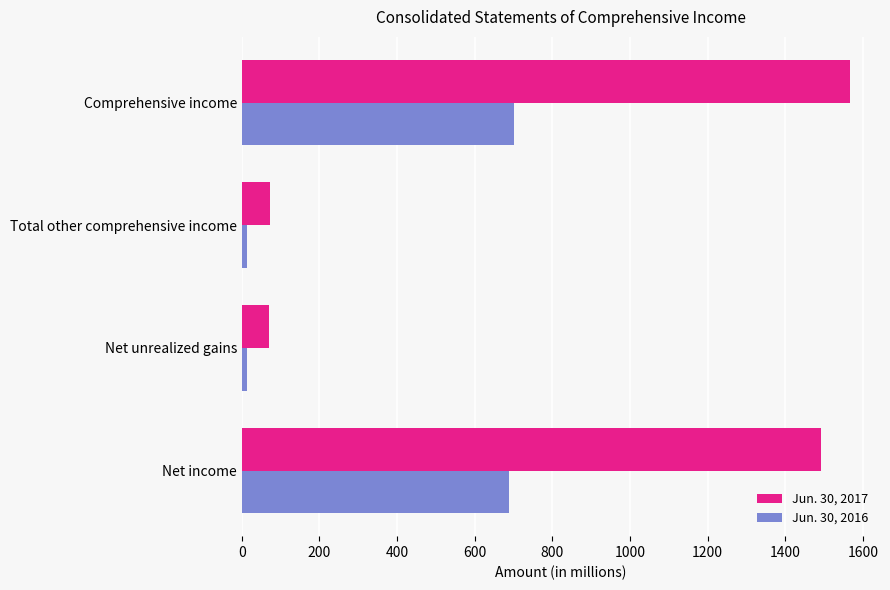

What are all the series names shown in the legend?

Jun. 30, 2017, Jun. 30, 2016